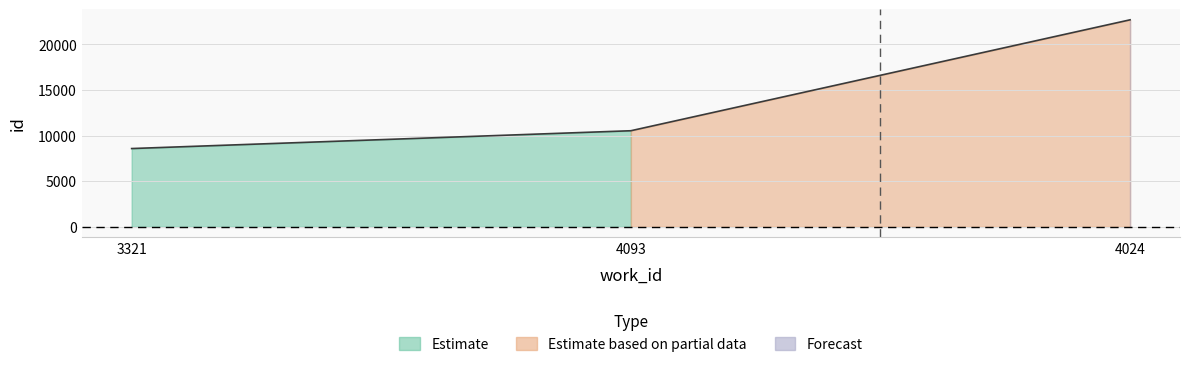

What is the smallest value displayed?

8589